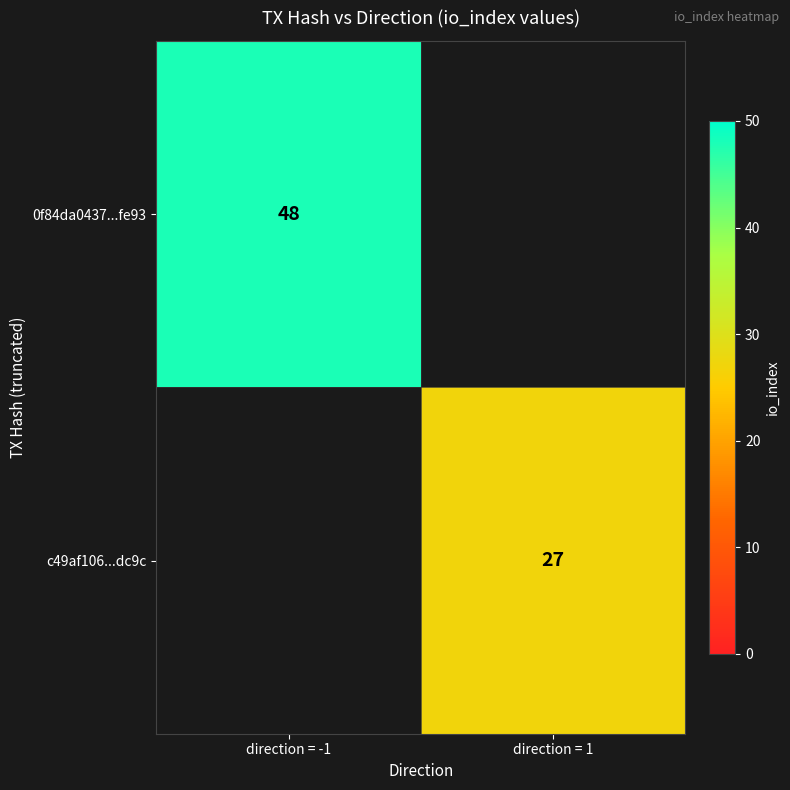

The c49af106...dc9c series shows 27 at direction = 1. True or false?

True